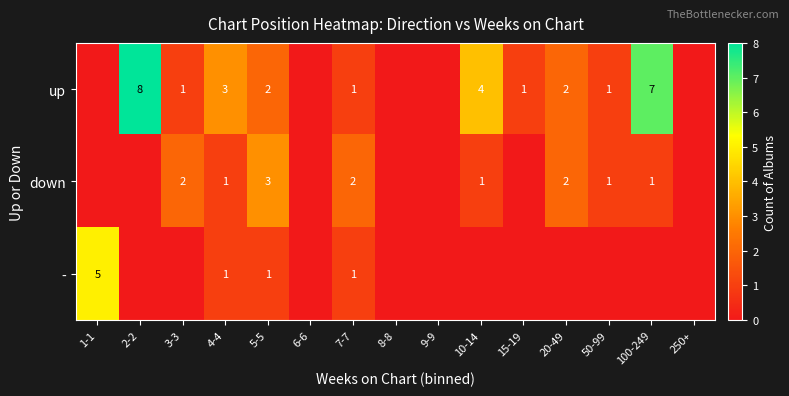

What is the difference between the up values at 10-14 and 15-19?

3